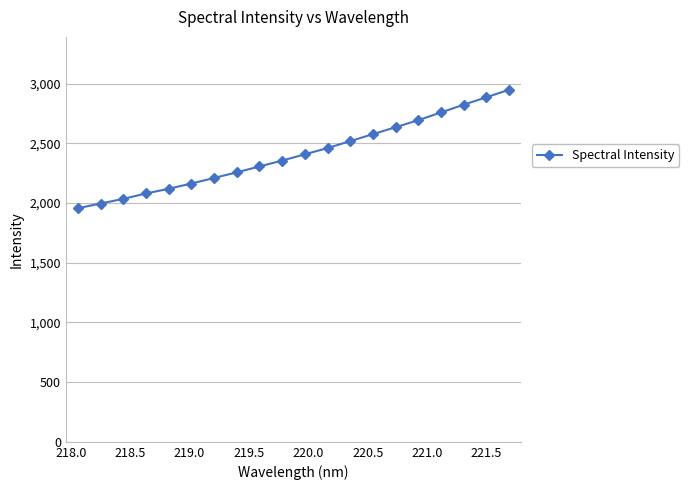

What is the value of the 10th point from the left?

2356.4